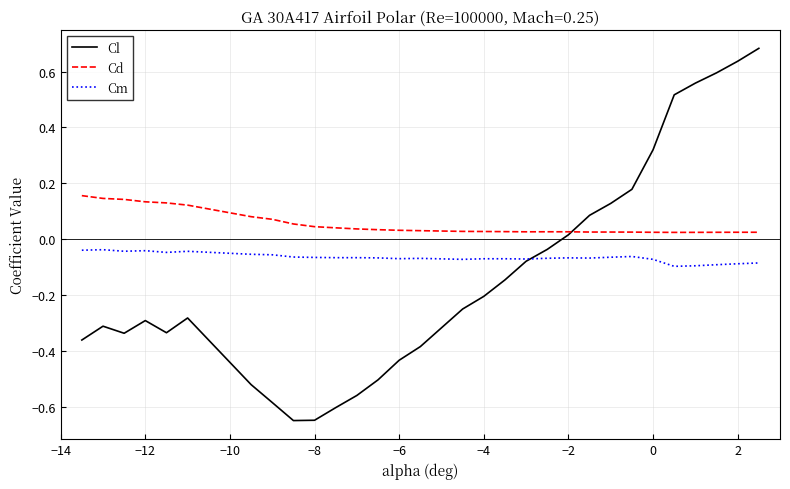

True or false: Cm and Cd cross at least once.

False